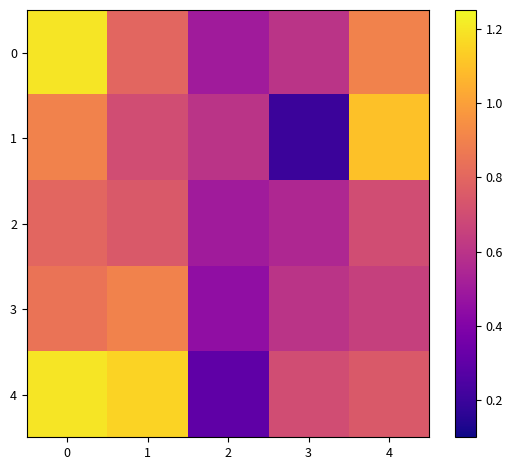

Which label corresponds to the smallest value in the chart?

3